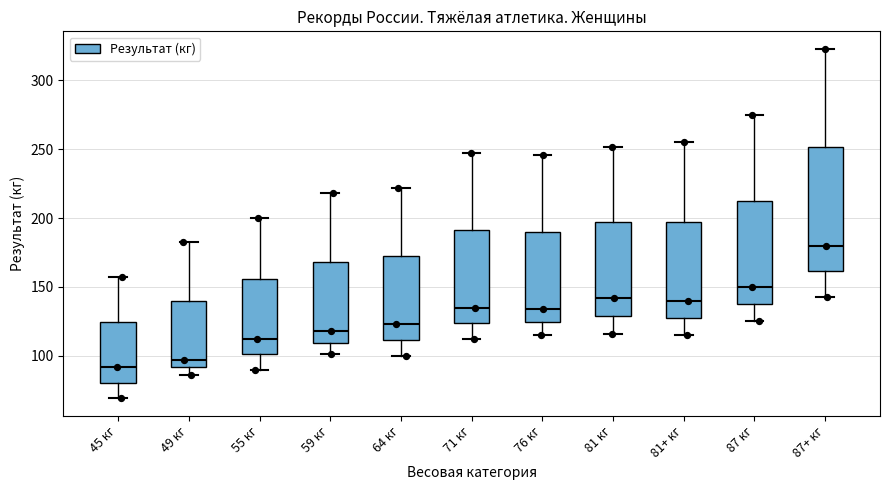

Reading left to right, read every box against the y-axis: the position of its median line, the range the box covers, and the ends of its whiskers. The values are not printed on the chart, so give them approximately, as read against the axis.

45 кг: median 90, box 80 to 125, whiskers 70 to 155
49 кг: median 95, box 90 to 140, whiskers 85 to 185
55 кг: median 110, box 100 to 155, whiskers 90 to 200
59 кг: median 120, box 110 to 170, whiskers 100 to 220
64 кг: median 125, box 110 to 175, whiskers 100 to 220
71 кг: median 135, box 125 to 190, whiskers 110 to 245
76 кг: median 135, box 125 to 190, whiskers 115 to 245
81 кг: median 140, box 130 to 195, whiskers 115 to 250
81+ кг: median 140, box 130 to 200, whiskers 115 to 255
87 кг: median 150, box 140 to 215, whiskers 125 to 275
87+ кг: median 180, box 160 to 250, whiskers 145 to 325